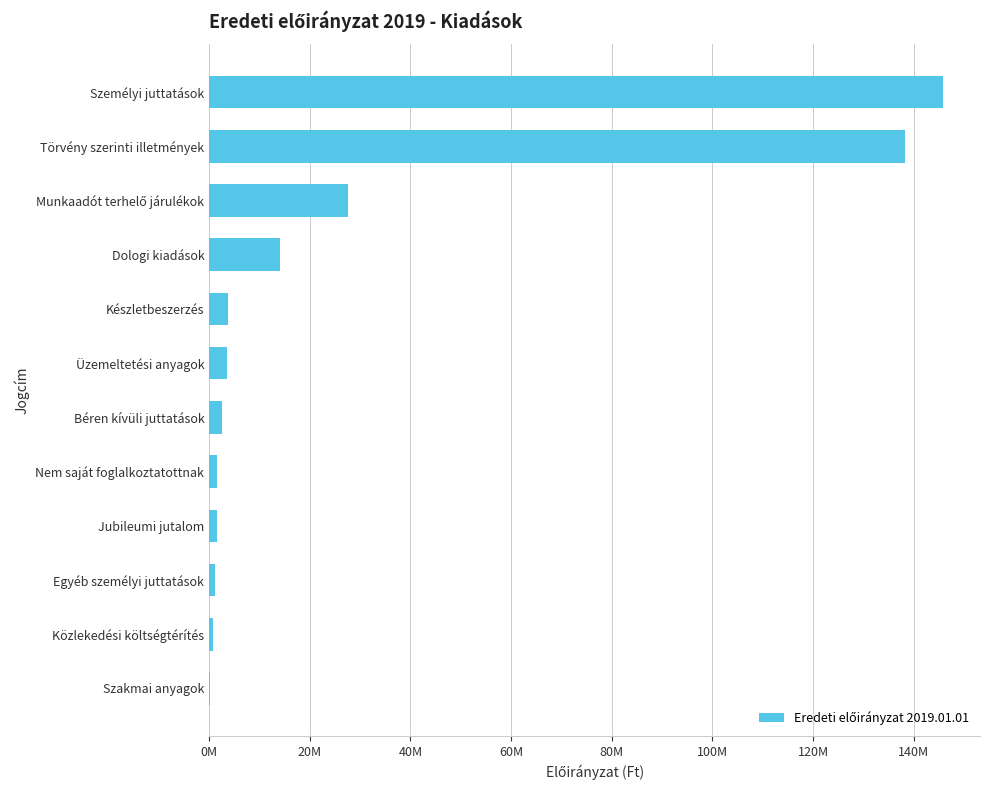

What is the sum of all values?

340983000